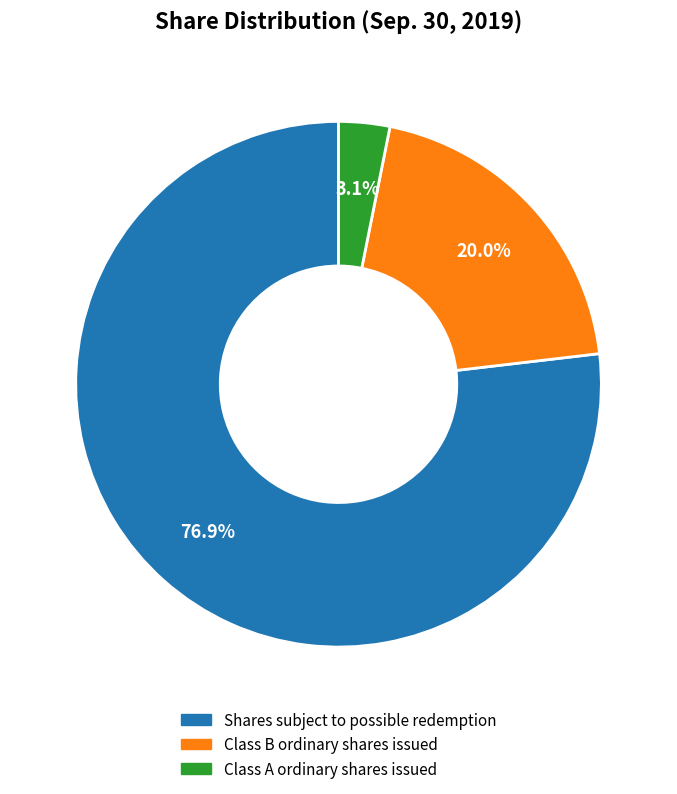

What percentage is the Shares subject to possible redemption slice, to the nearest percent?

77%